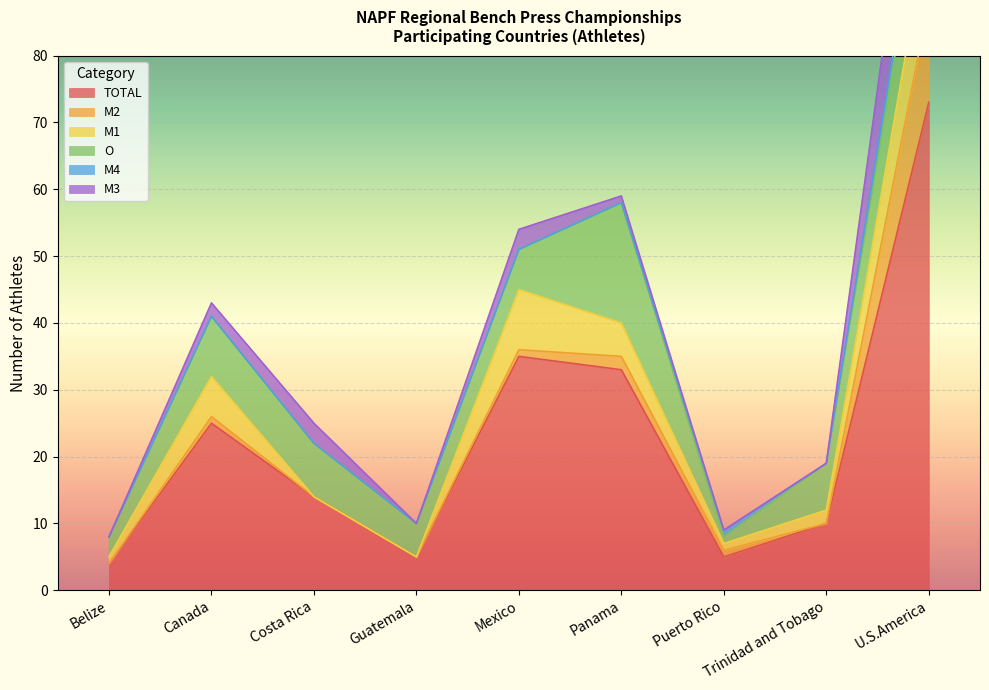

The M2 series shows -10 at Guatemala. True or false?

False